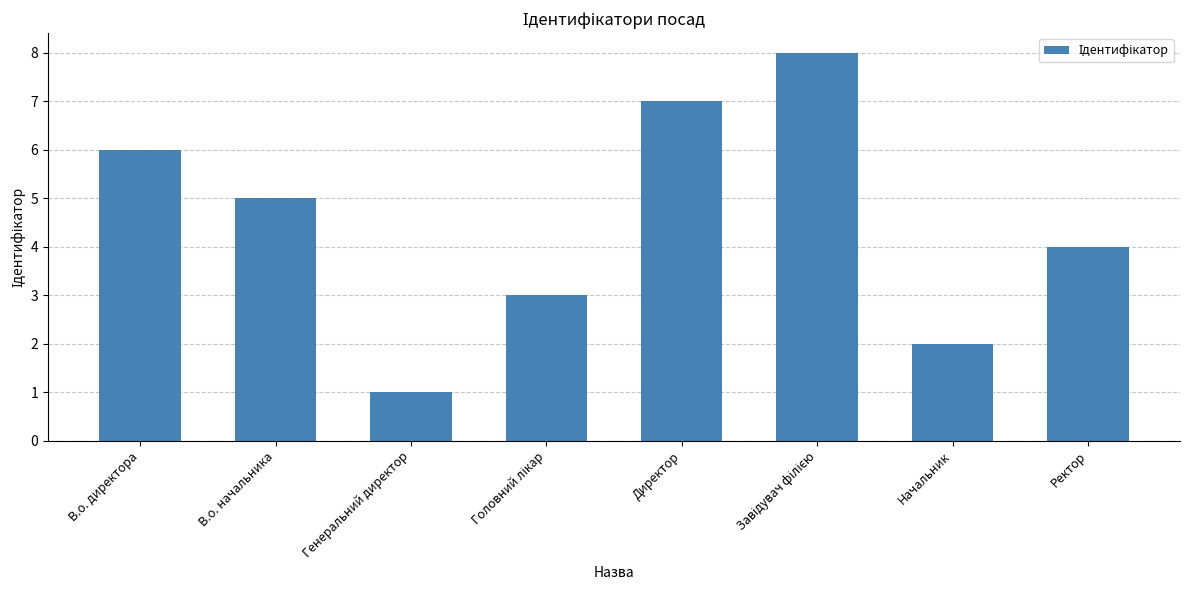

What is the difference between the second highest and minimum values?

6